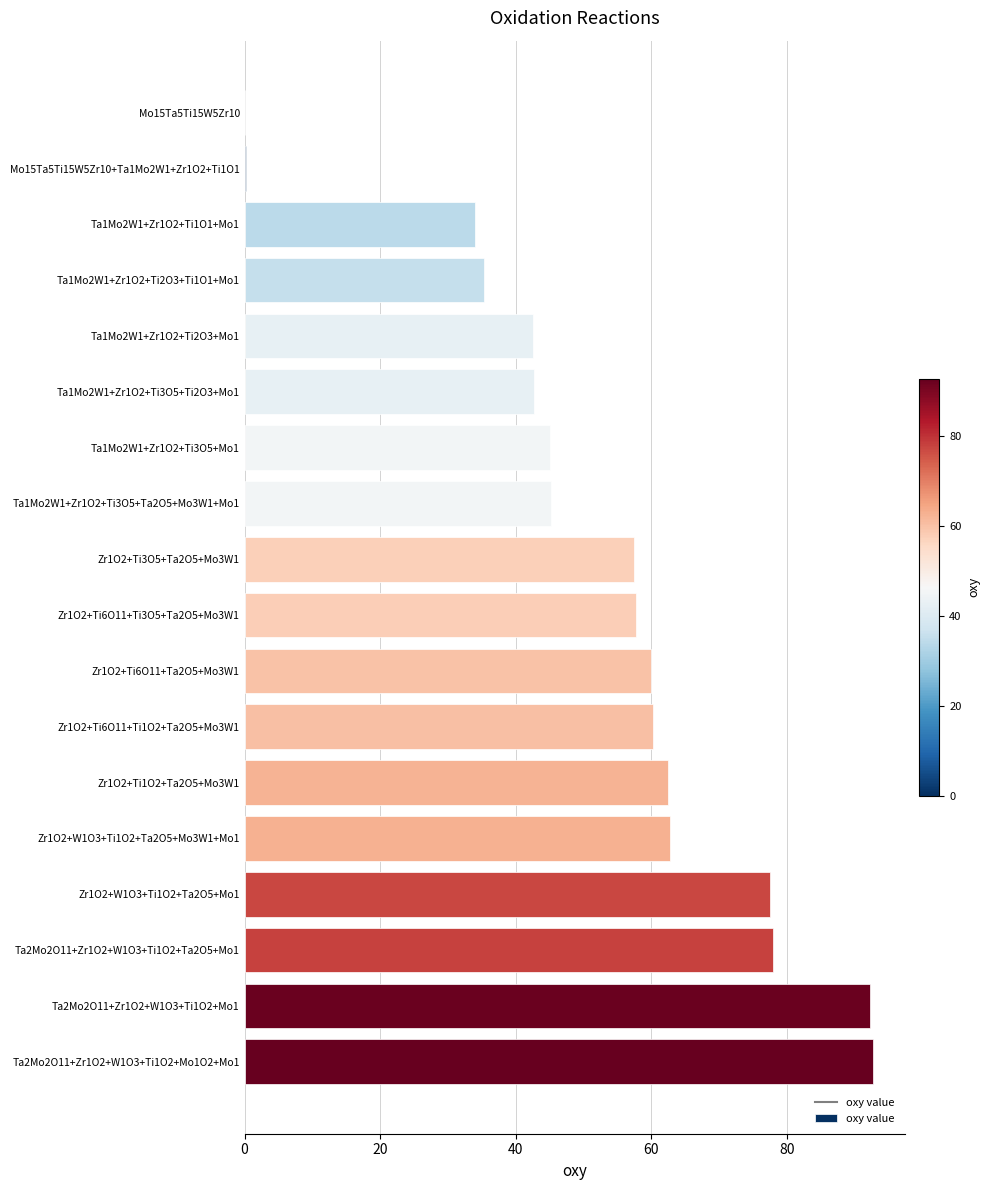

What is the sum of the values at Zr1O2+Ti6O11+Ti1O2+Ta2O5+Mo3W1 and Zr1O2+Ti3O5+Ta2O5+Mo3W1?

117.8